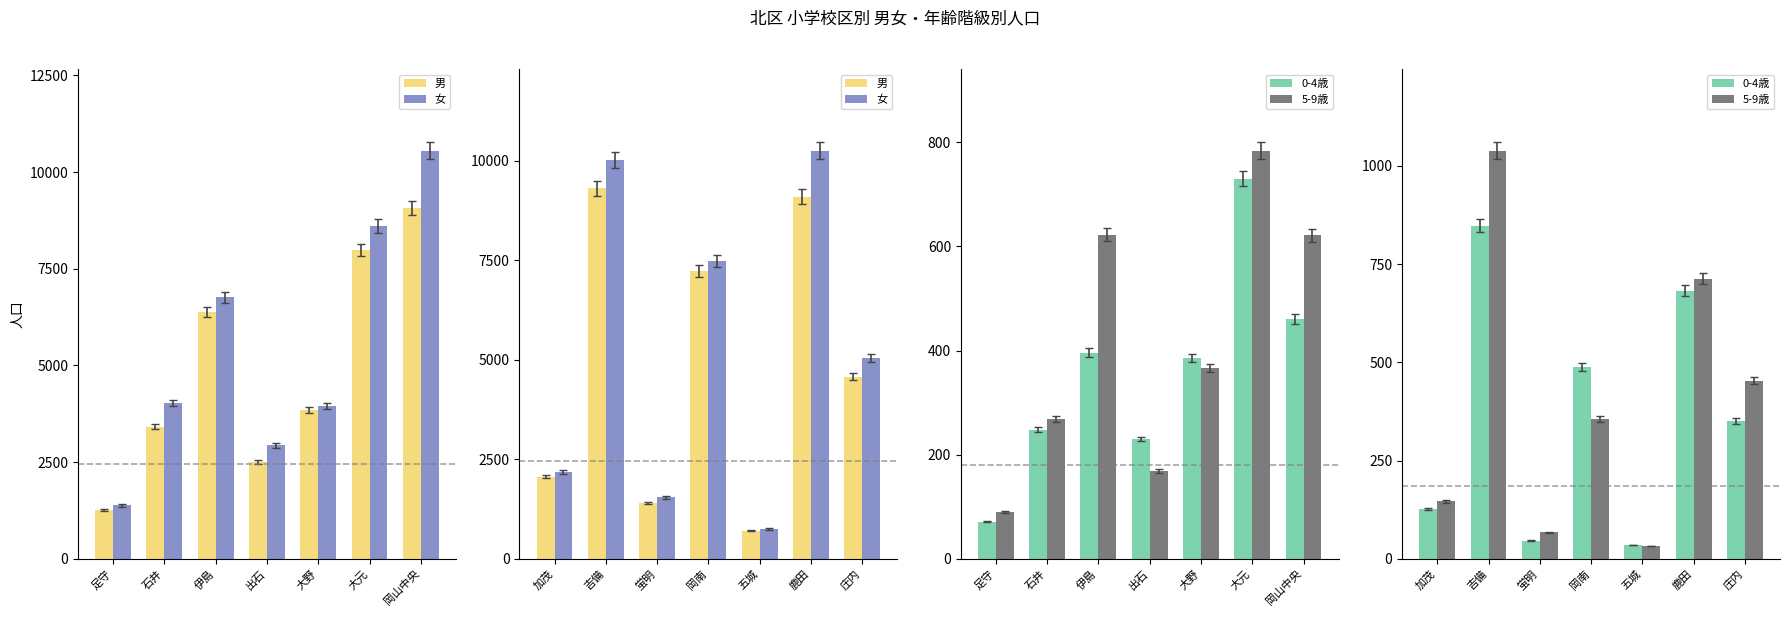

What is the value of the 0-4歳 bar at the 1st from the left?

126